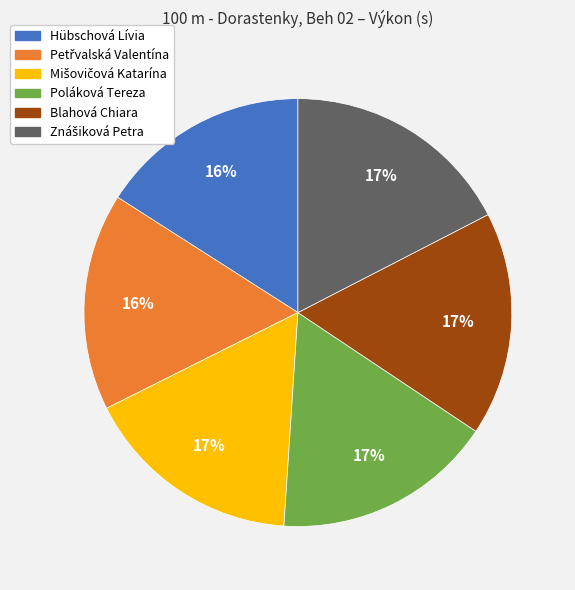

To the nearest percent, what is the difference between the largest and smallest slice percentages?

1%